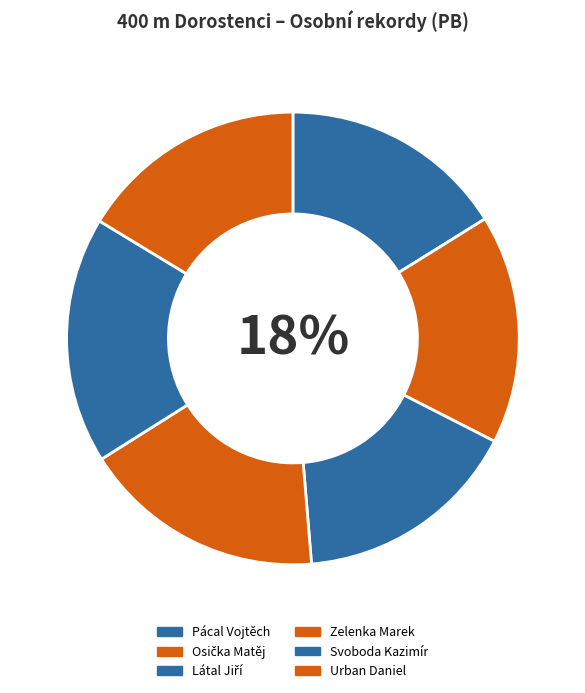

To the nearest percent, what percentage of the pie is Urban Daniel?

16%